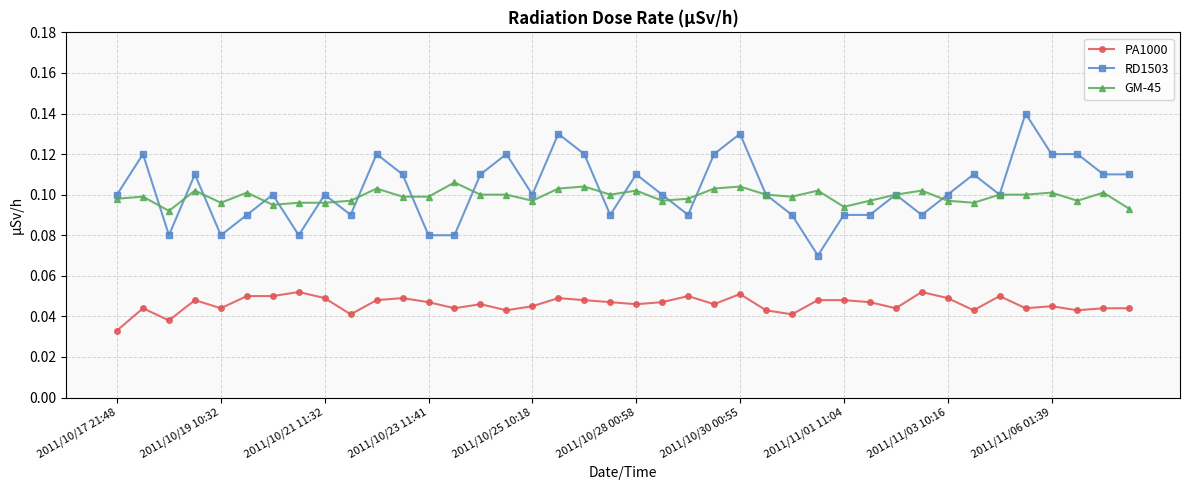

True or false: GM-45 and PA1000 intersect in this chart.

False